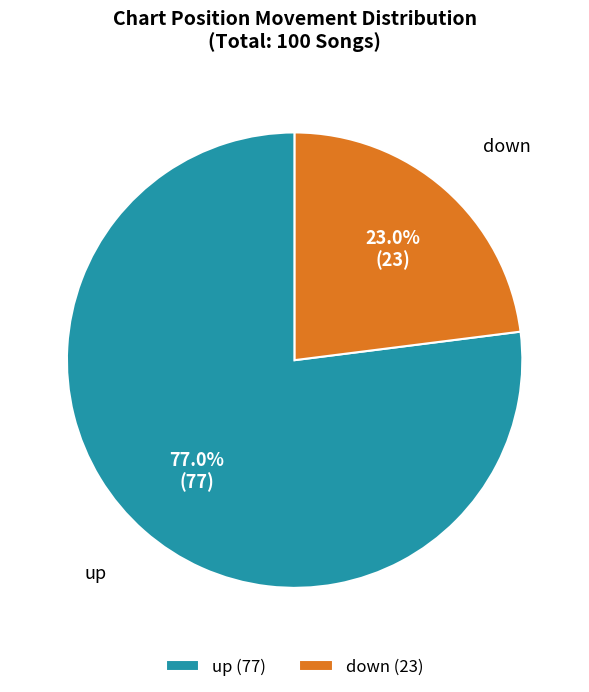

Combined, do down and up account for over 50%?

Yes